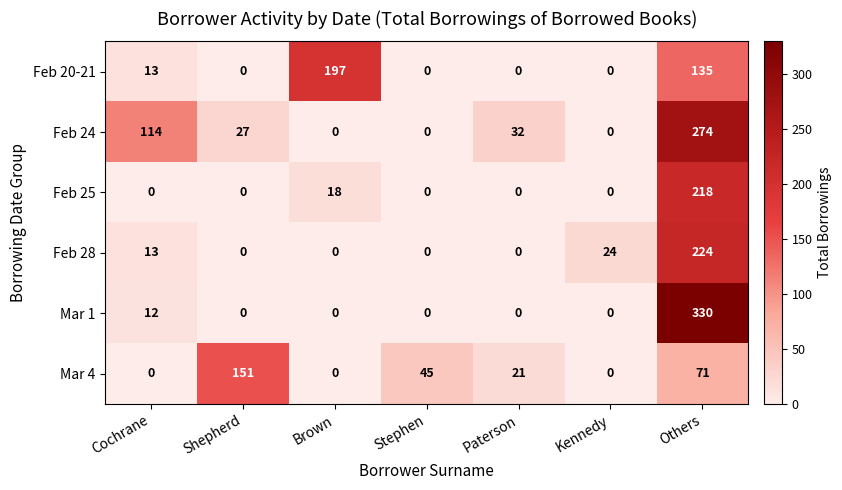

Between Cochrane and Brown, which series saw the biggest shift?

Feb 20-21